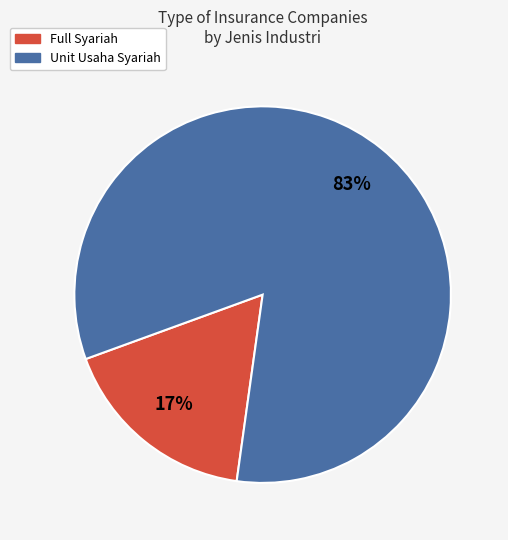

Do Full Syariah and Unit Usaha Syariah together represent more than half of the pie?

Yes